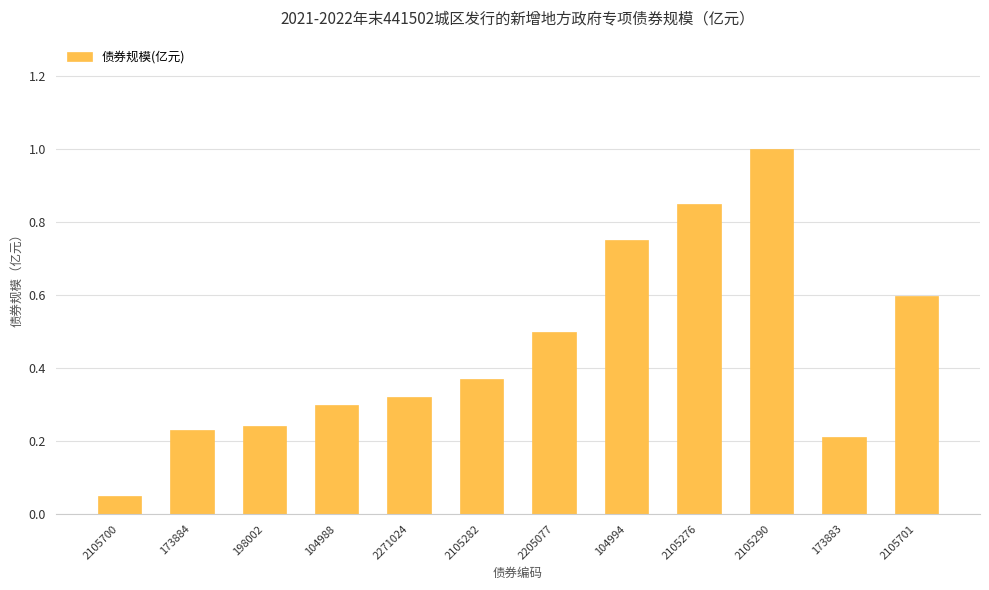

Where is the data nearest to the value 0?

2105700